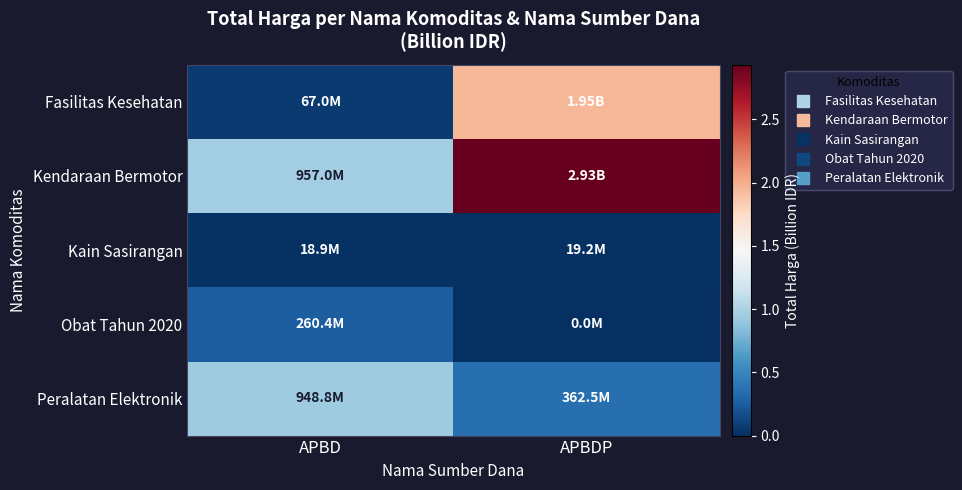

Which series has the largest range (max minus min)?

Kendaraan Bermotor